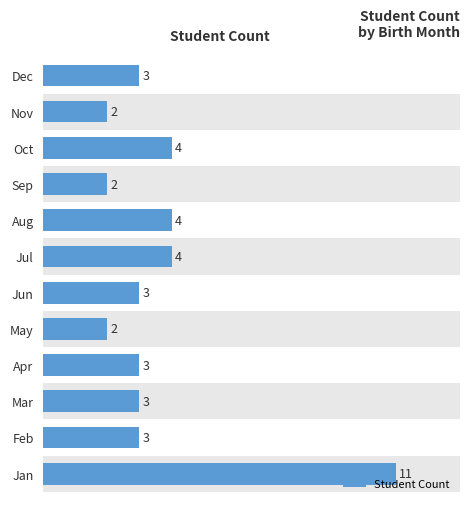

What is the maximum value shown in the chart?

11